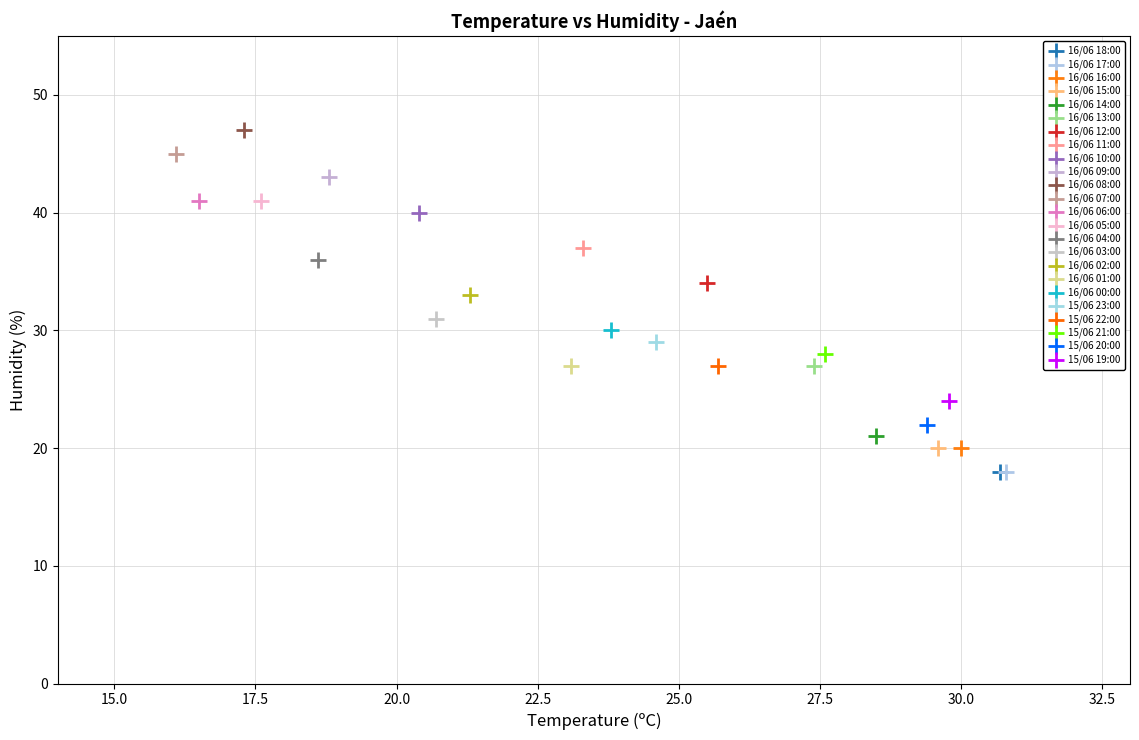

What are all the series names shown in the legend?

16/06 18:00, 16/06 17:00, 16/06 16:00, 16/06 15:00, 16/06 14:00, 16/06 13:00, 16/06 12:00, 16/06 11:00, 16/06 10:00, 16/06 09:00, 16/06 08:00, 16/06 07:00, 16/06 06:00, 16/06 05:00, 16/06 04:00, 16/06 03:00, 16/06 02:00, 16/06 01:00, 16/06 00:00, 15/06 23:00, 15/06 22:00, 15/06 21:00, 15/06 20:00, 15/06 19:00